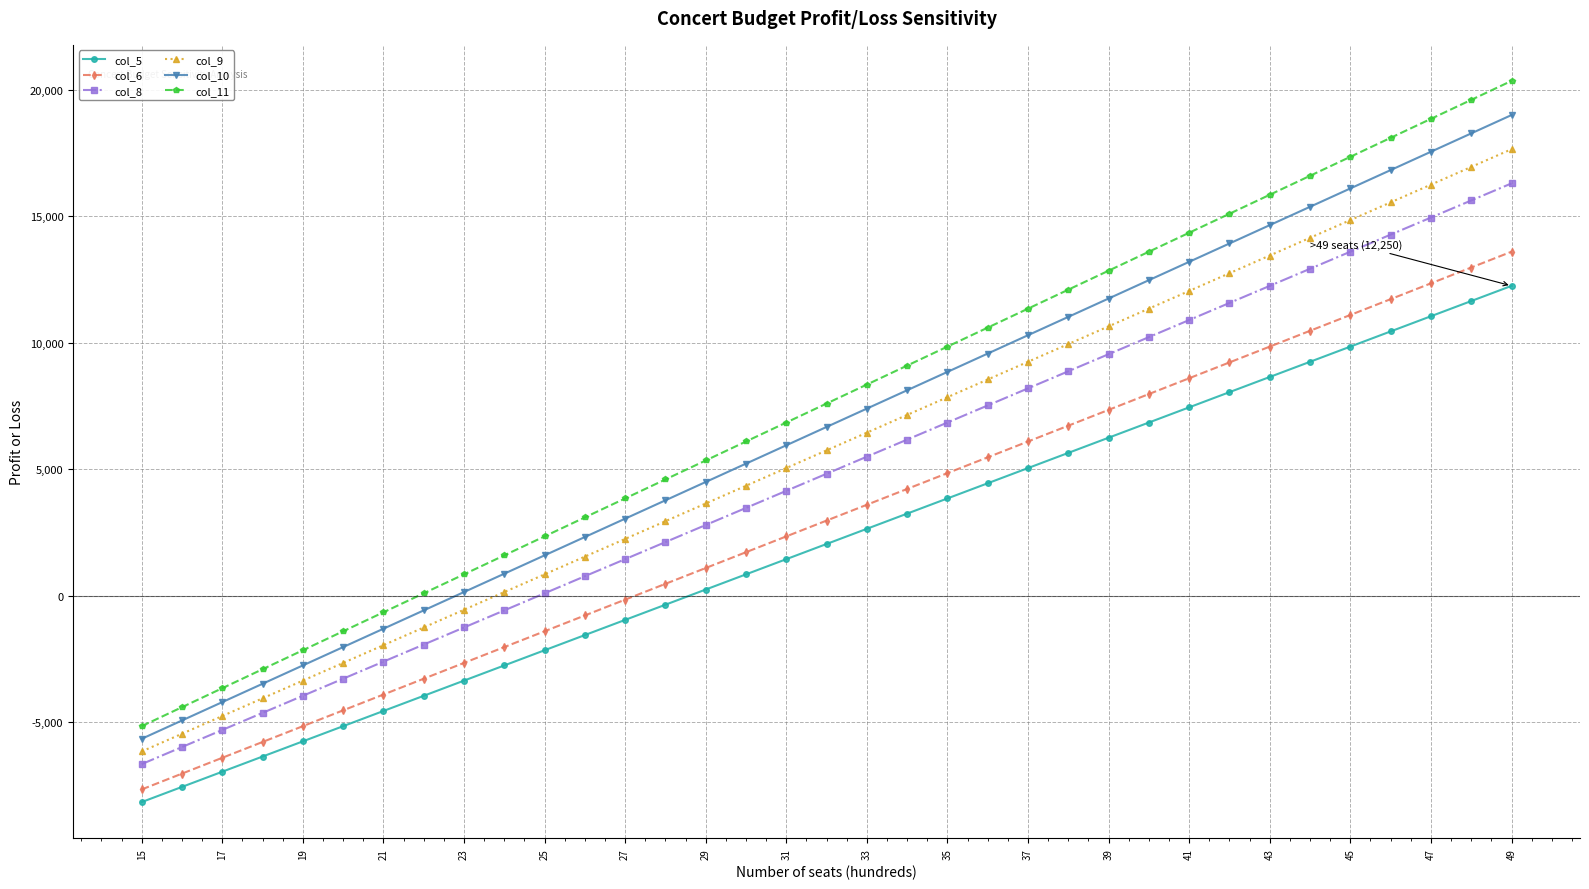

How many lines are shown in the chart?

6